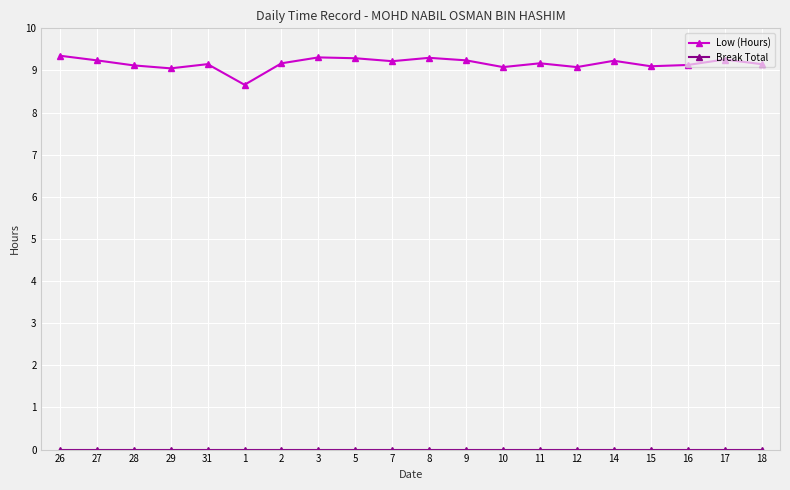

What is the label of the 15th point from the right?

1